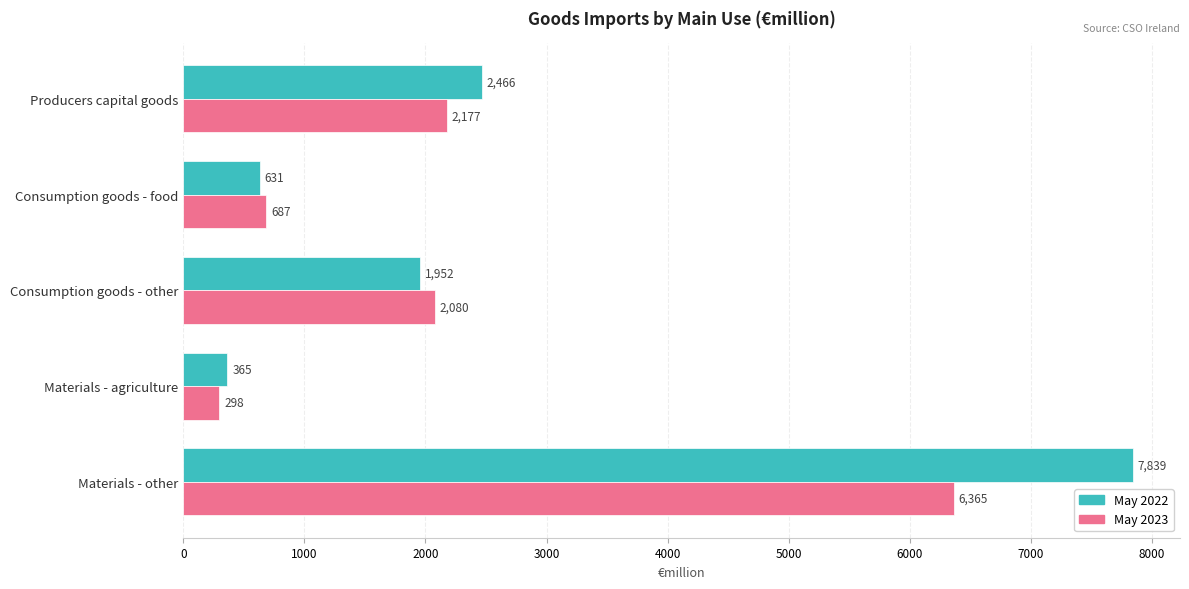

What are all the series names shown in the legend?

May 2022, May 2023